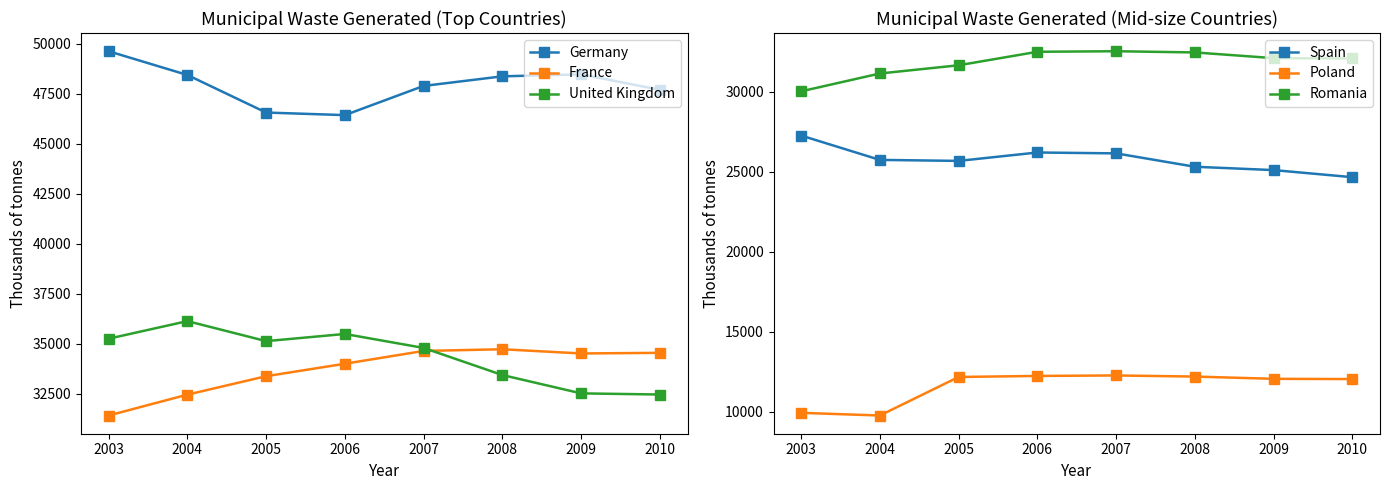

At which category does United Kingdom reach its first local peak?

2004